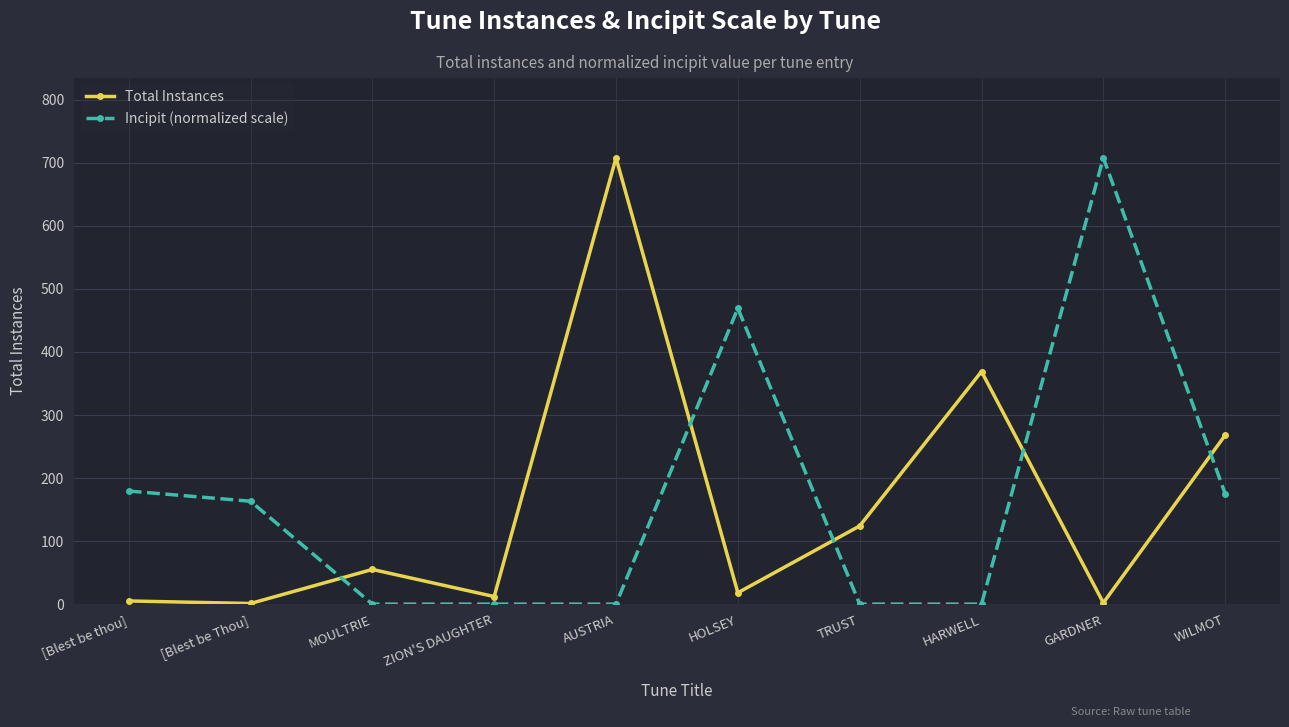

Which series has the largest total across all categories?

Incipit (normalized scale)